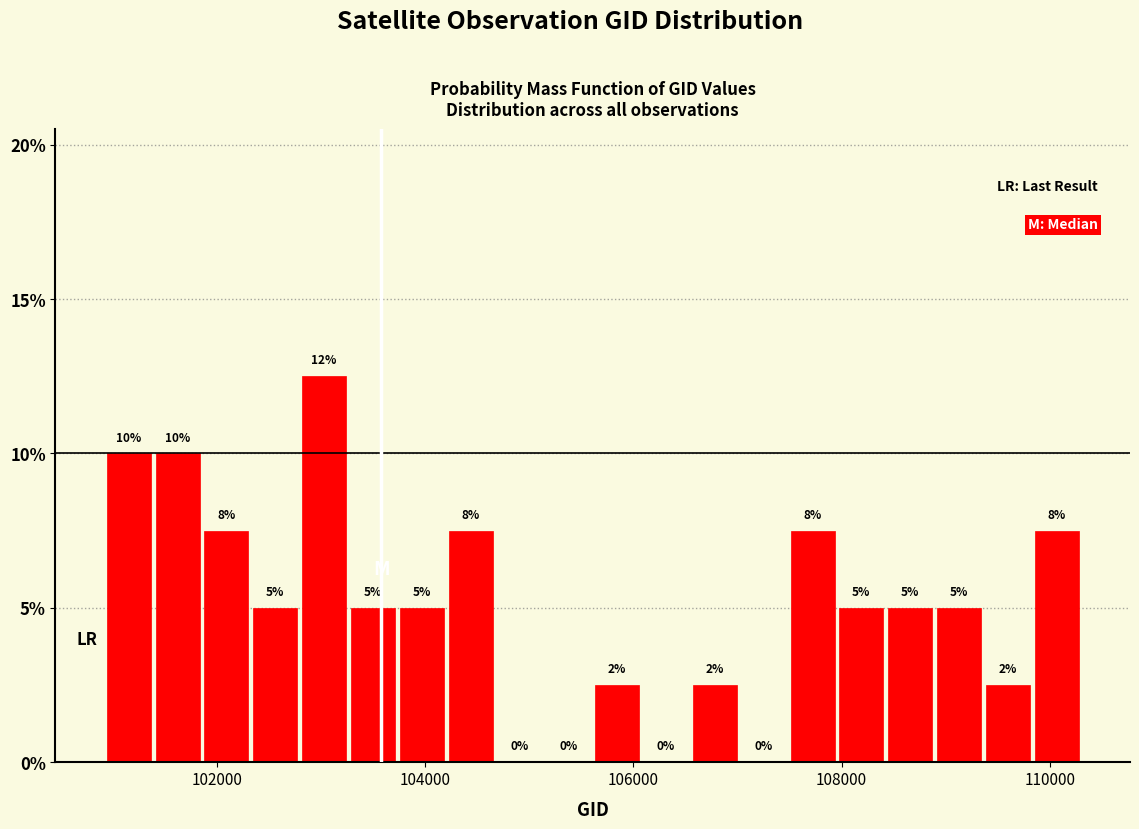

Around what value on the x-axis is the tallest bar? Give the approximate position of its centre, as read against the axis.

103000